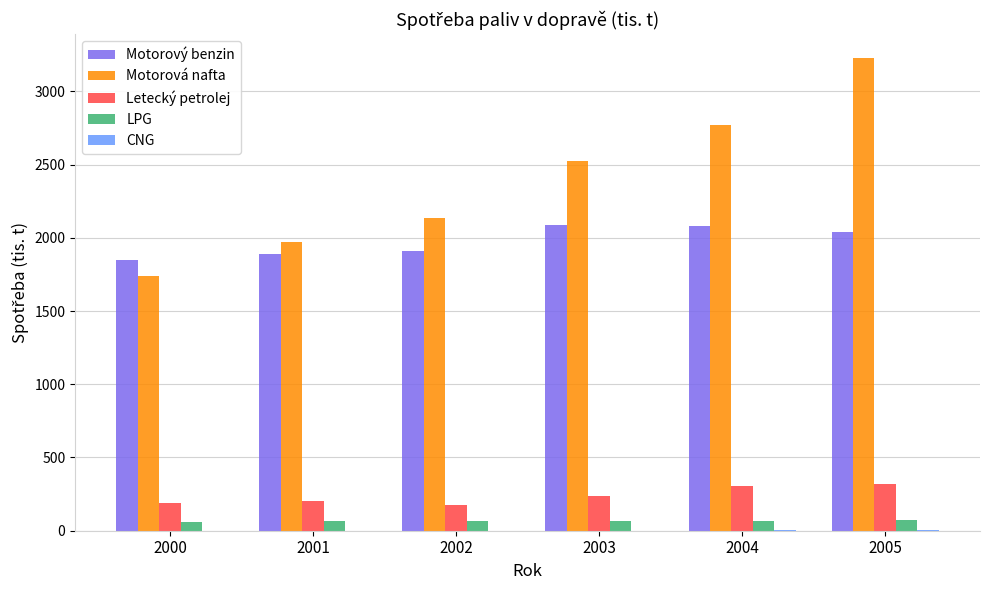

What is the sum of all Motorová nafta values?

14367